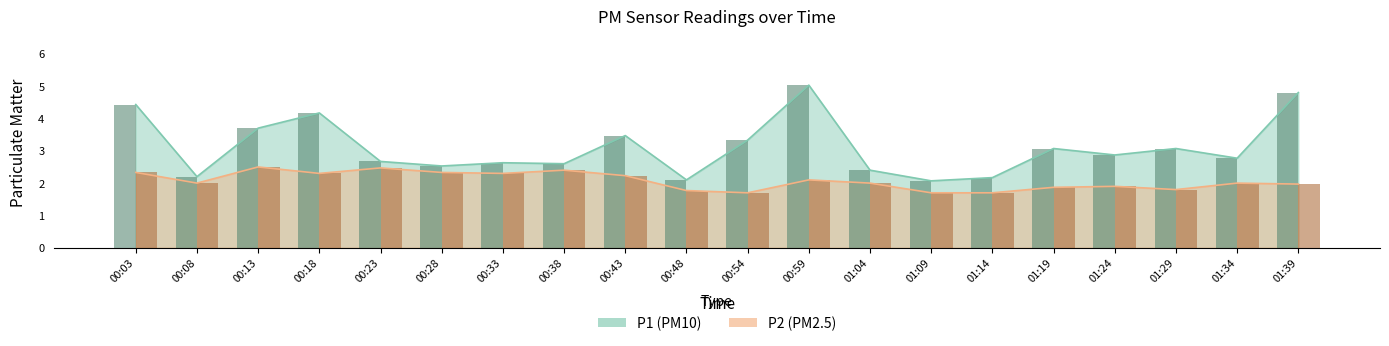

Which series has the widest spread of values?

P1